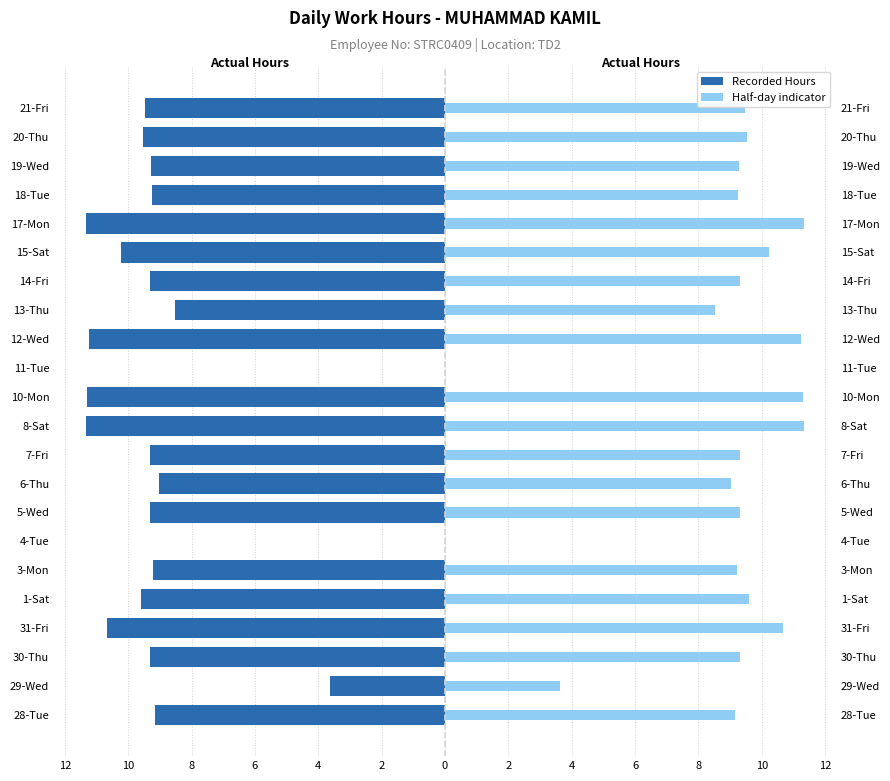

Which series has the largest total across all categories?

Half-day indicator